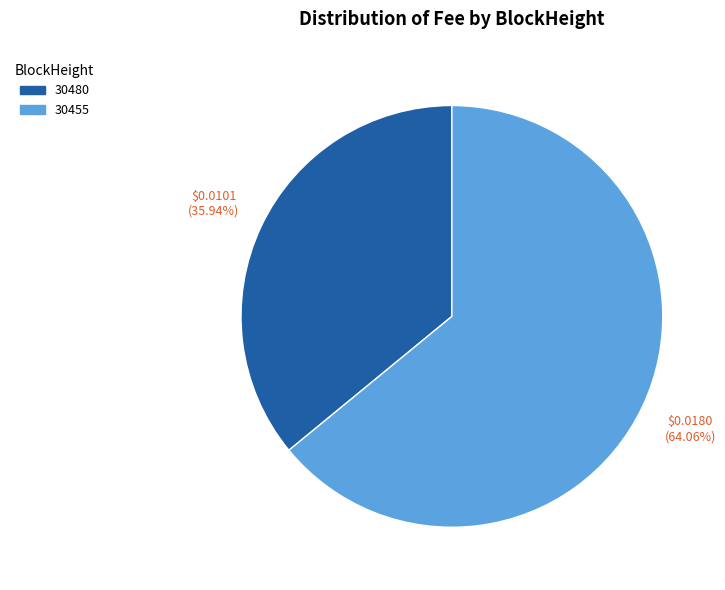

Rank the categories by value from lowest to highest.

30480, 30455